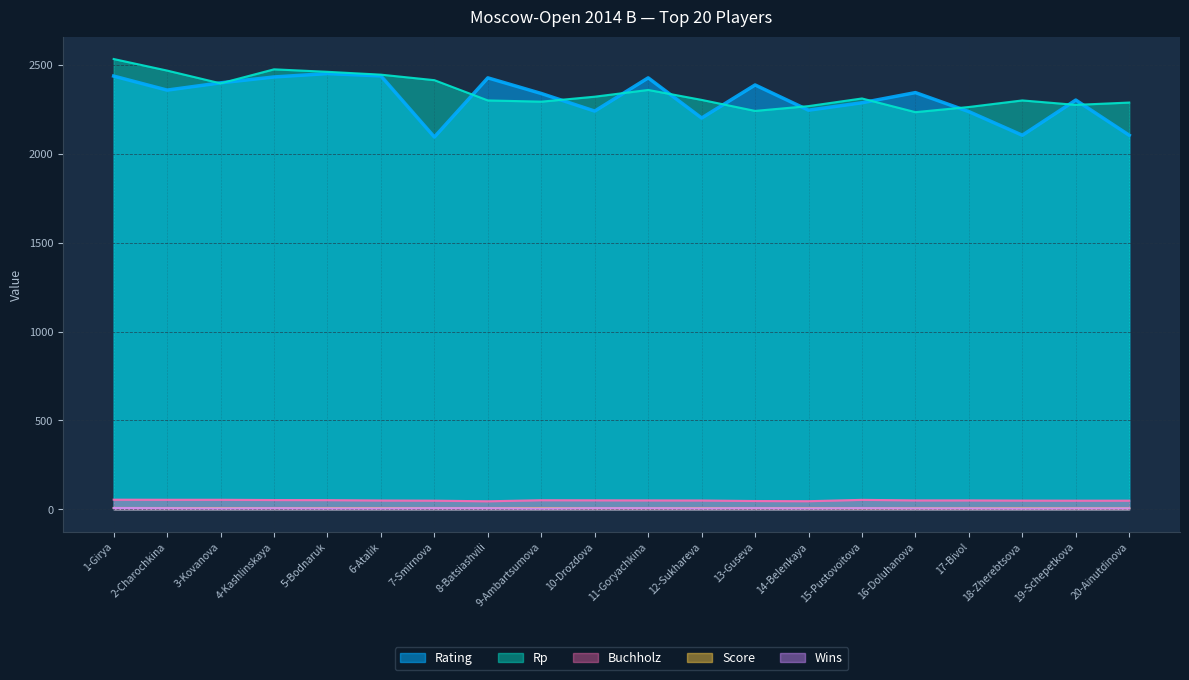

At which category is the sum across all series the highest?

1-Girya